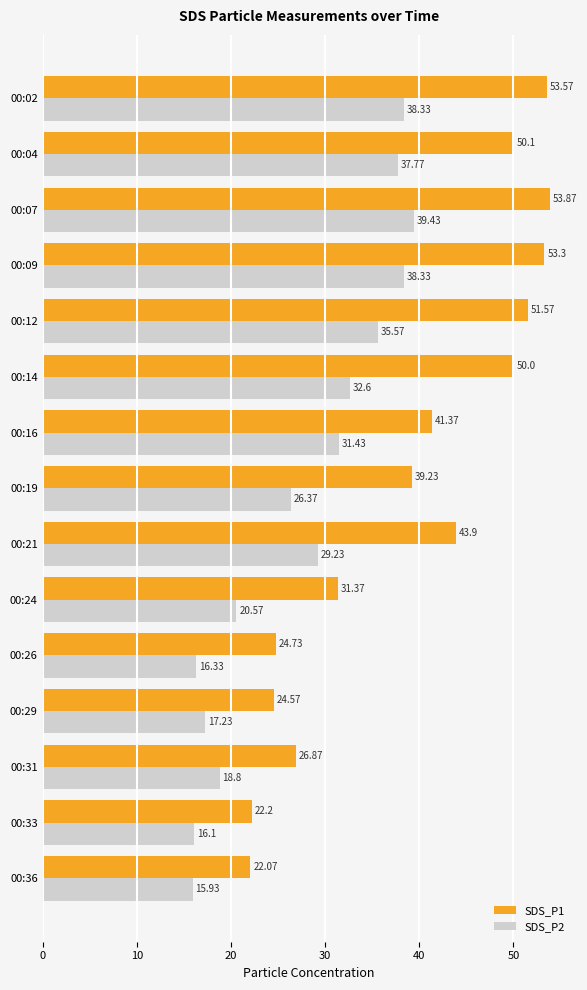

What is the sum of all SDS_P2 values?

414.0